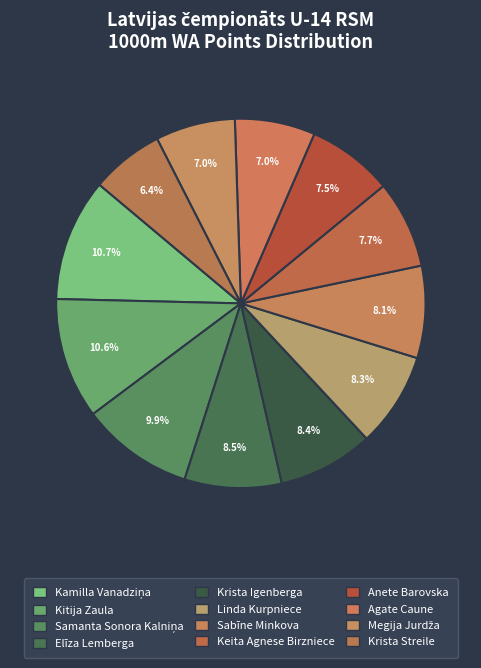

What is the smallest slice in the pie chart?

Krista Streile